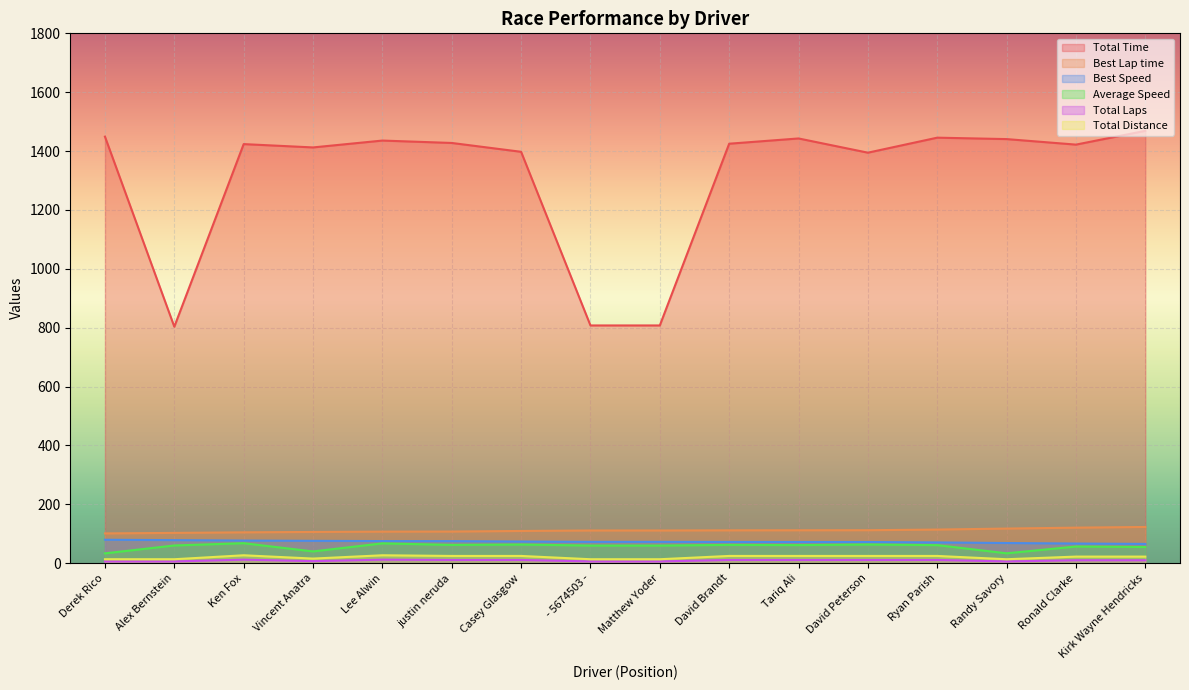

At which label does Total Distance reach its peak?

Ken Fox